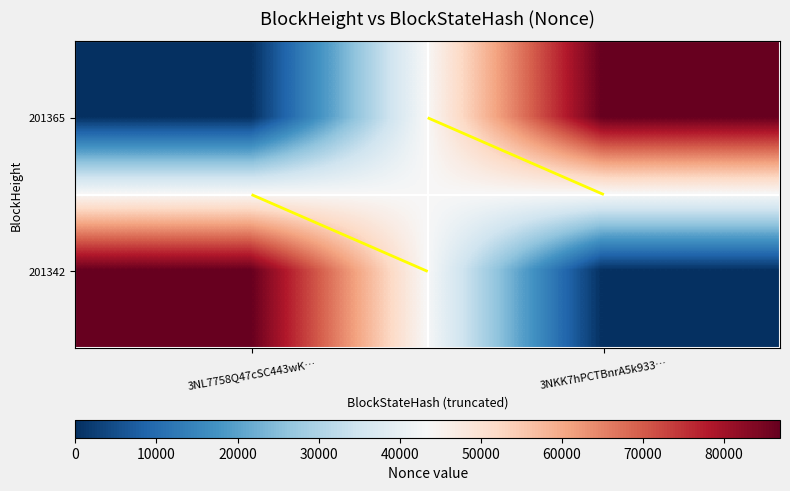

What is the difference between the maximum and minimum values in the 201365 series?

86896